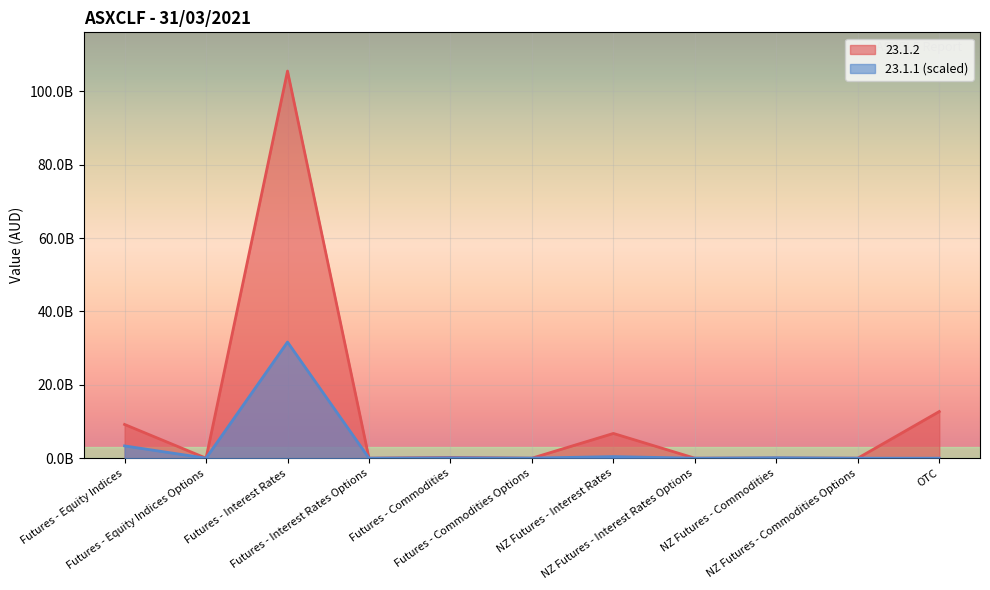

Reading right to left, list all the values displayed in this chart.

23.1.1: OTC=4012806.1	NZ Futures - Commodities Options=5075019.4	NZ Futures - Commodities=124396988.0	NZ Futures - Interest Rates Options=0.0	NZ Futures - Interest Rates=436451671.3	Futures - Commodities Options=28148654.3	Futures - Commodities=110352166.7	Futures - Interest Rates Options=13218655.3	Futures - Interest Rates=31668475334.1	Futures - Equity Indices Options=5783161.7	Futures - Equity Indices=3349394802.2
23.1.2: OTC=12721421251.0	NZ Futures - Commodities Options=0.0	NZ Futures - Commodities=48330343.0	NZ Futures - Interest Rates Options=0.0	NZ Futures - Interest Rates=6749539683.0	Futures - Commodities Options=0.0	Futures - Commodities=210806604.0	Futures - Interest Rates Options=0.0	Futures - Interest Rates=105561584447.0	Futures - Equity Indices Options=0.0	Futures - Equity Indices=9201529685.0